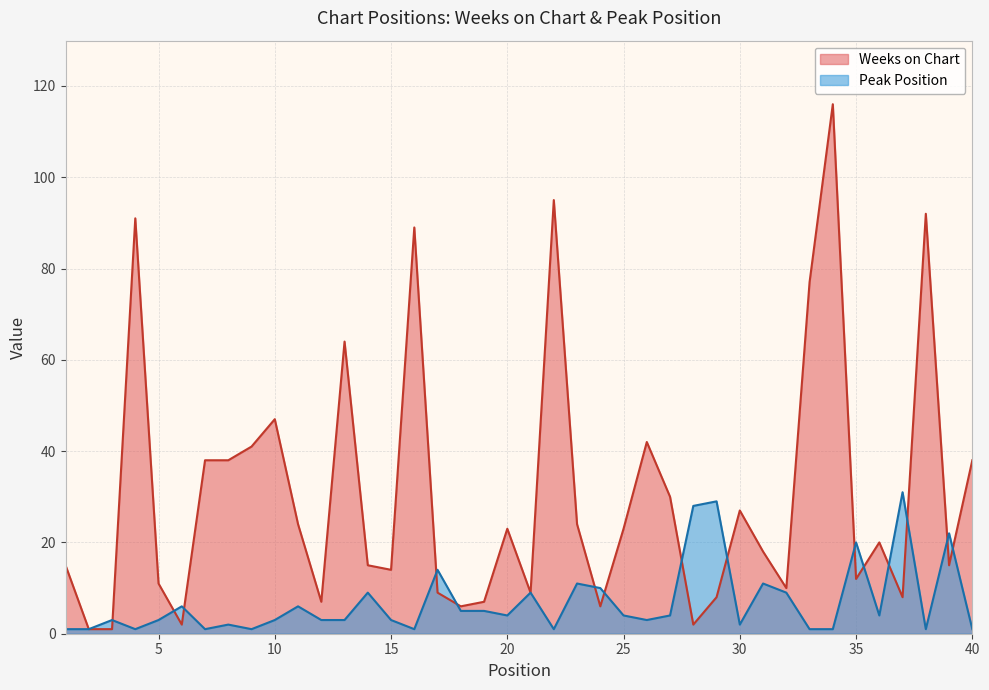

What is the total value across all series at 37?

39